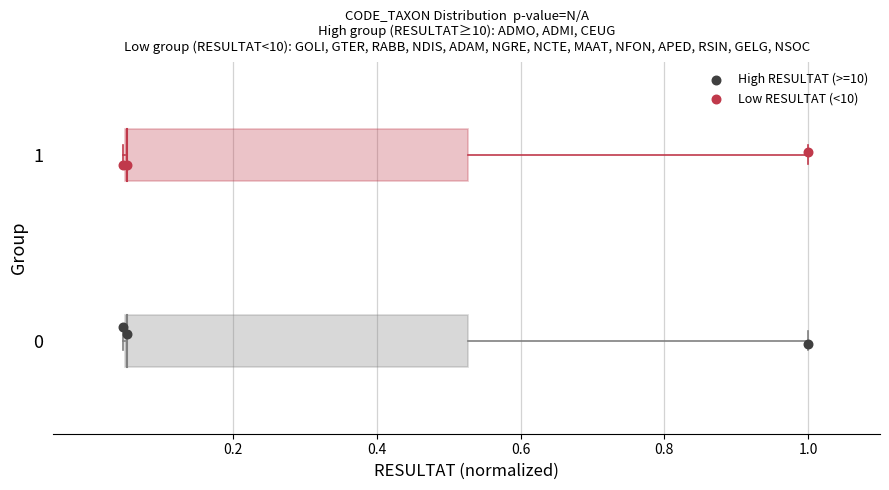

Which series contains the highest Y value?

Low RESULTAT (<10)